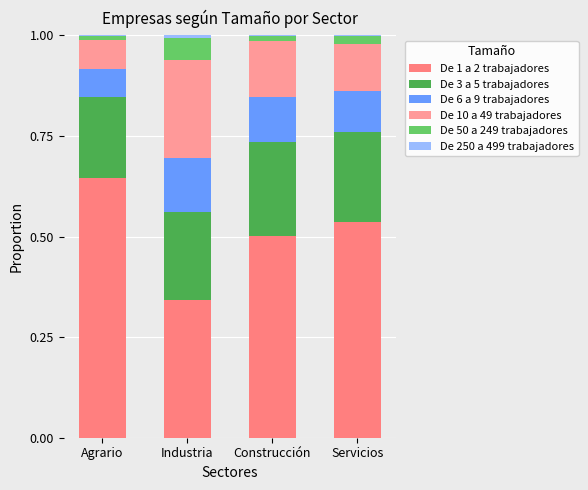

The De 250 a 499 trabajadores series shows 0.0 at Construcción. True or false?

True